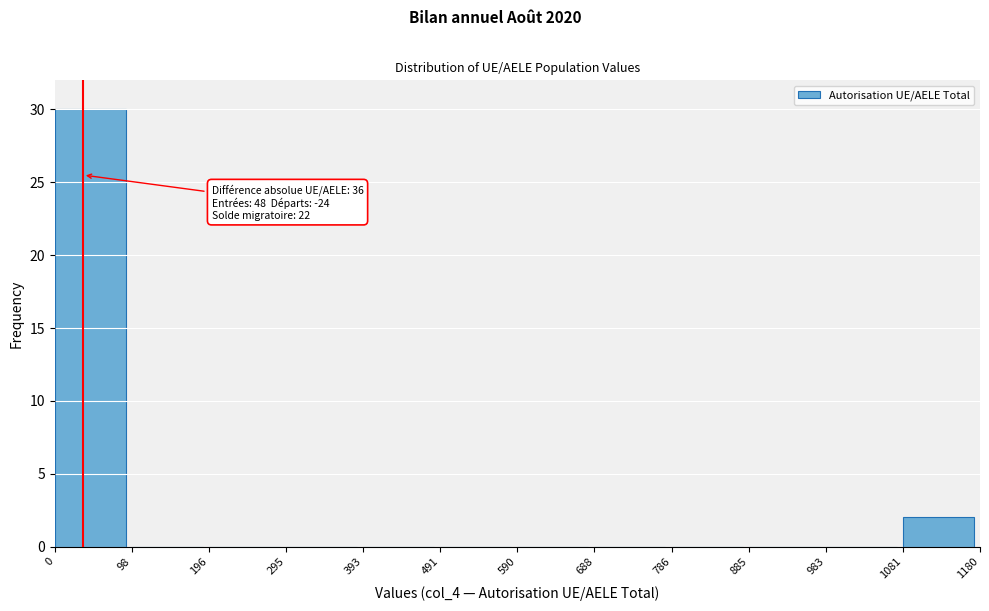

Over which range of the x-axis is the bar tallest?

0 to 98